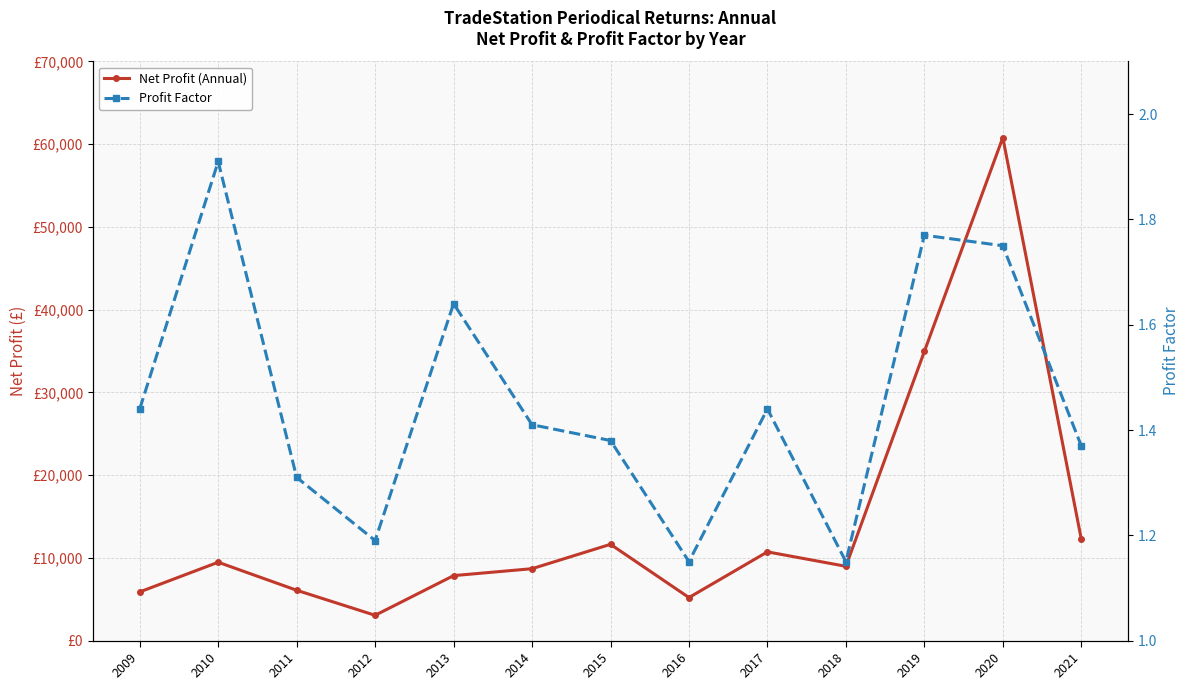

The value of Net Profit (Annual) at 2019 is 53455.3. True or false?

False